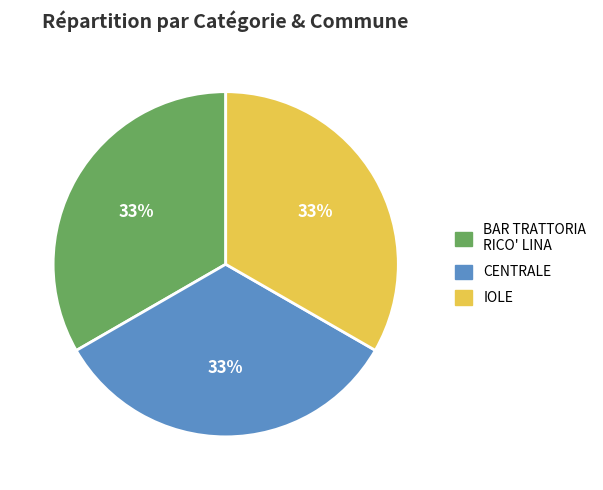

Count the number of slices in the pie.

3